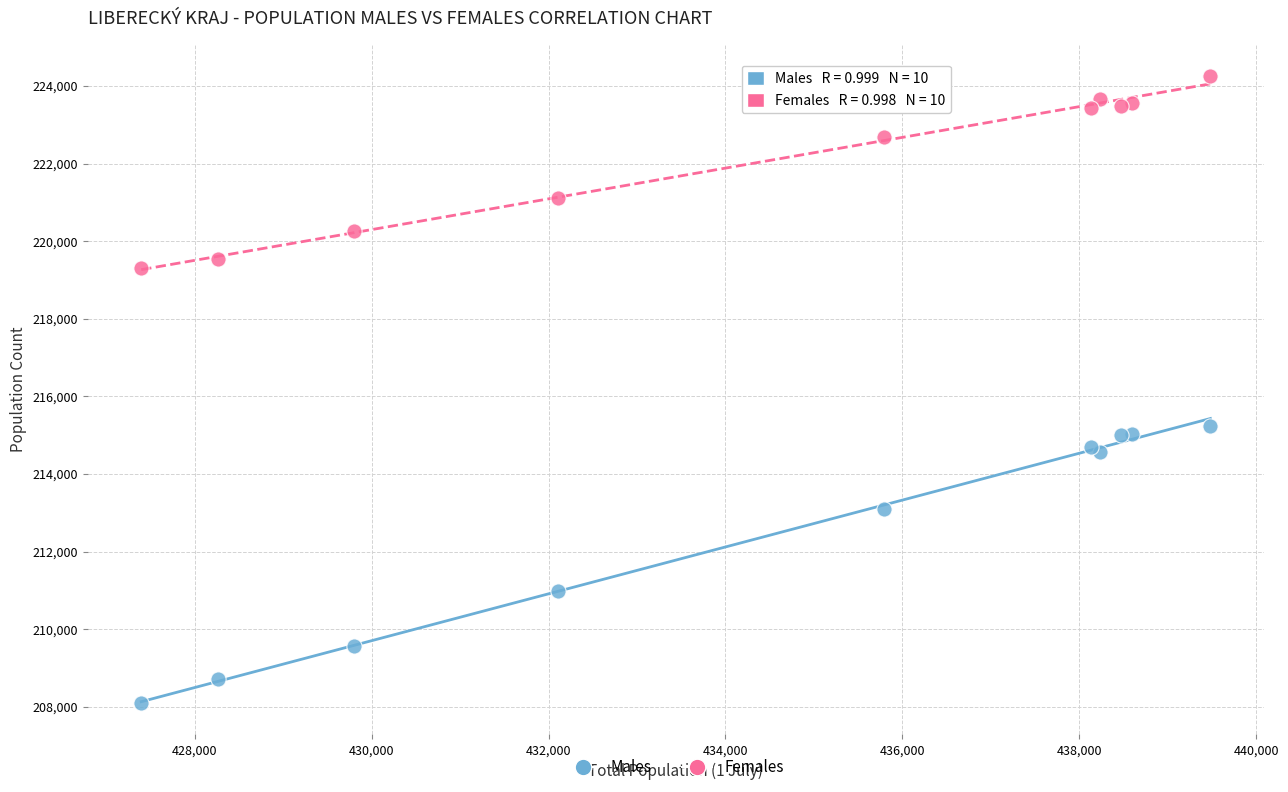

What is the X range (max minus min) for the scatter plot?

12088